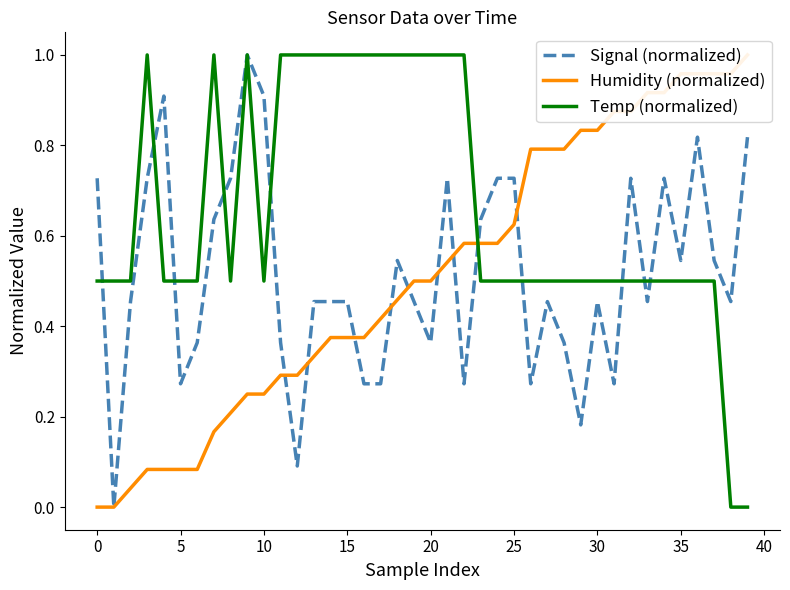

Read the Signal (normalized) value at 36.

0.8